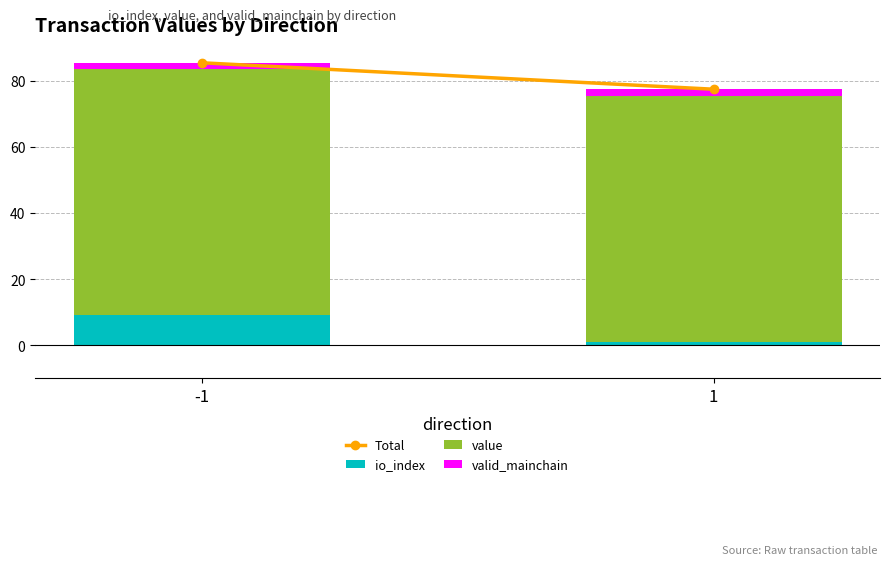

What is the approximate value of valid_mainchain at 1?

2.0